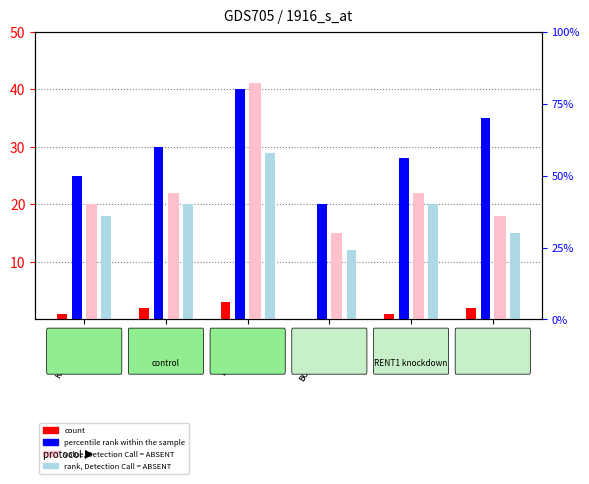

What is the difference between the second highest and minimum values in the rank, Detection Call = ABSENT series?

8